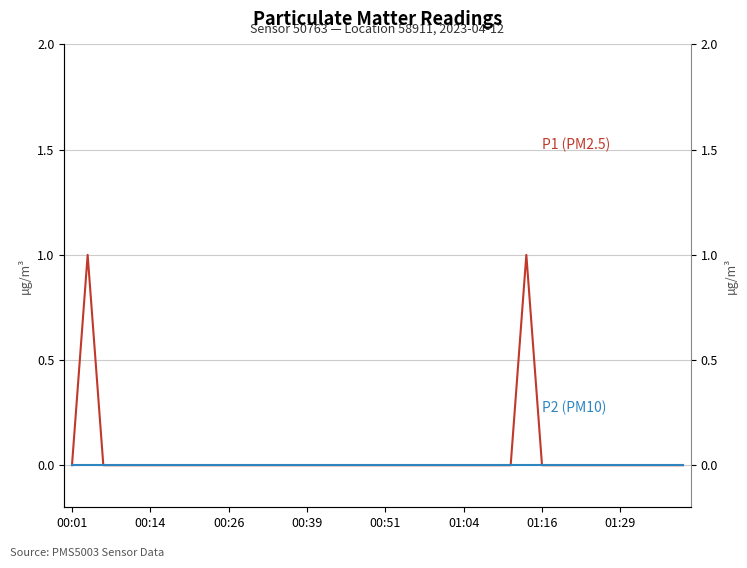

True or false: P1 (PM2.5) and P2 (PM10) intersect in this chart.

False